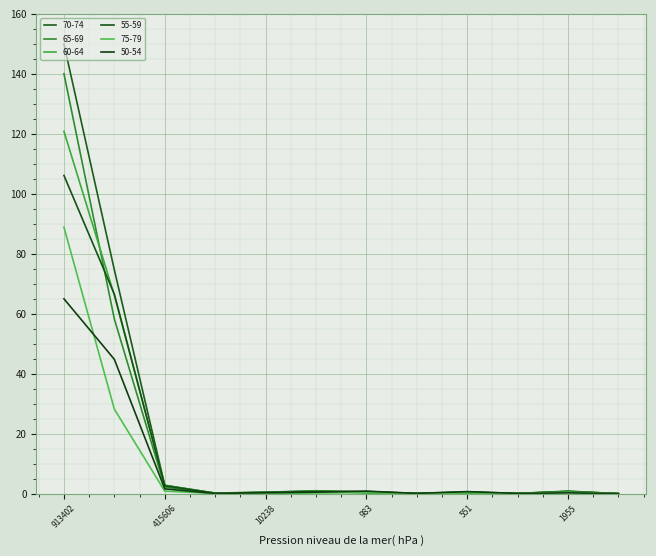

Does the chart have visible grid lines?

Yes